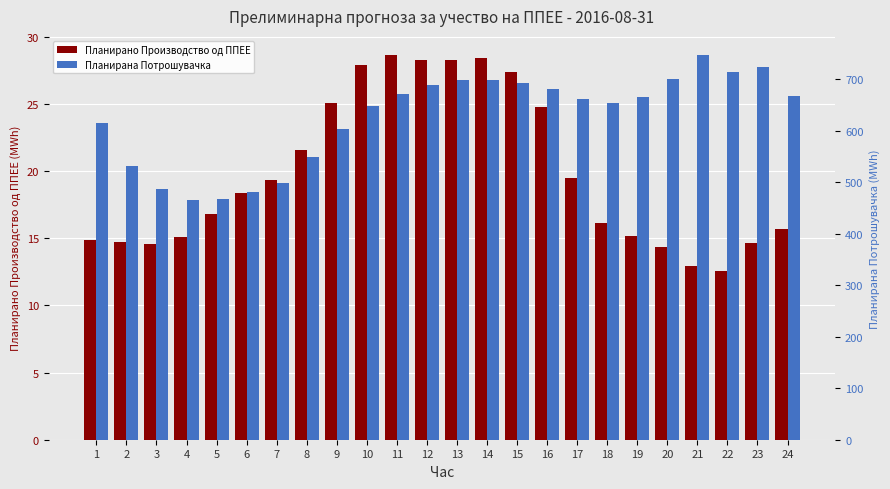

At which category is the sum across all series the highest?

21